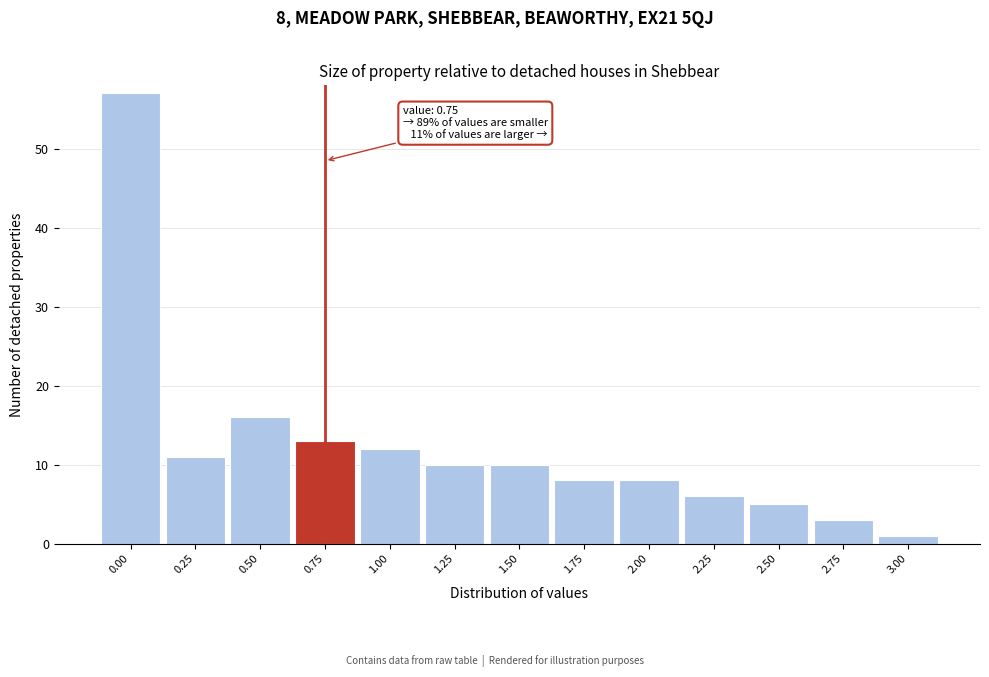

Over which range of the x-axis is the bar tallest?

-0.125 to 0.125